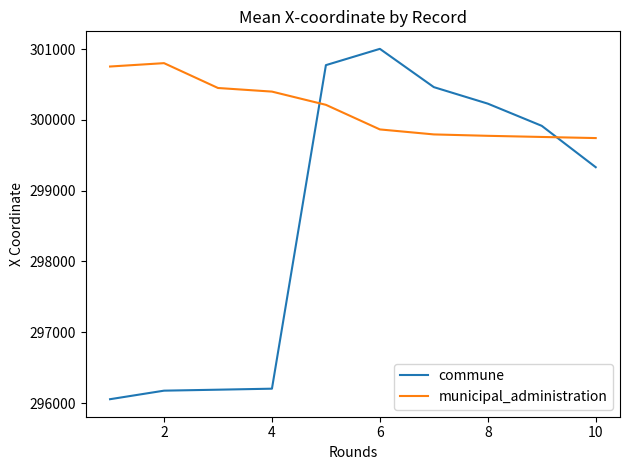

What is the minimum value for municipal_administration?

299743.4